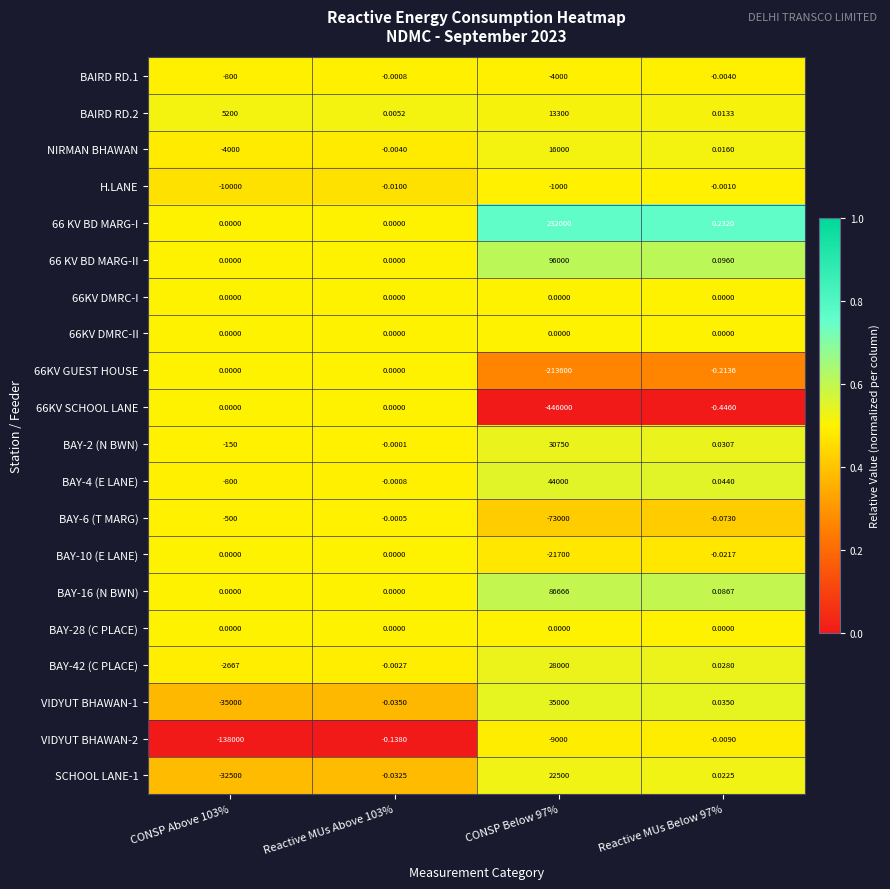

Is the value of H.LANE at CONSP Above 103% greater than the value of BAY-2 (N BWN) at Reactive MUs Below 97%?

No